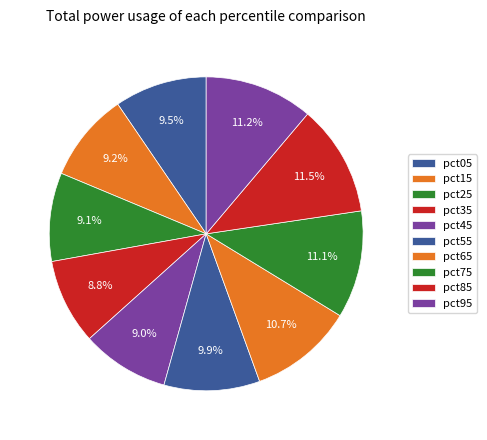

Count the number of slices in the pie.

10